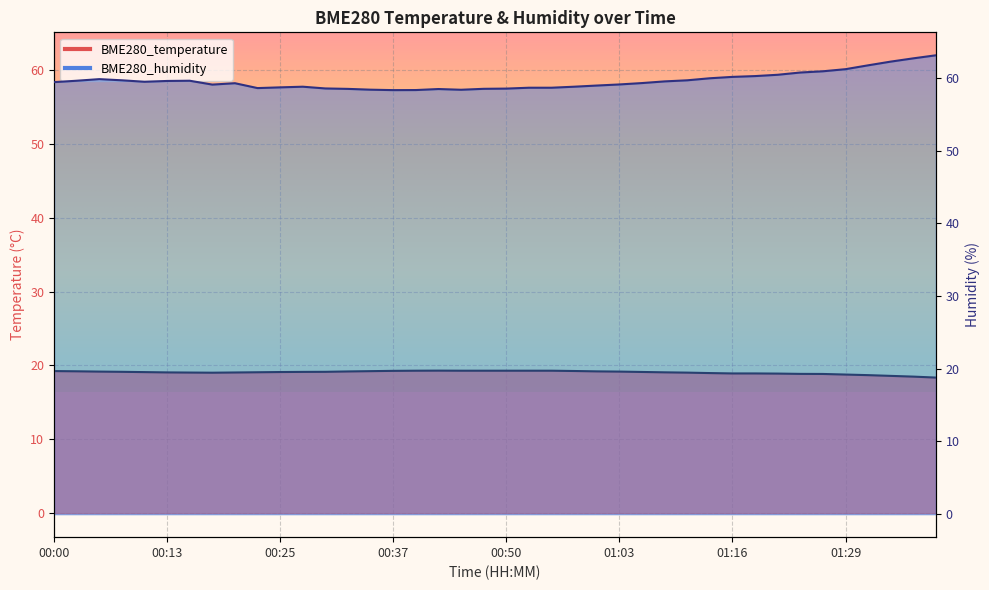

Reading left to right, list all the values displayed in this chart.

BME280_temperature: 00:00=19.2	00:03=19.2	00:05=19.2	00:08=19.1	00:10=19.1	00:13=19.1	00:15=19.0	00:18=19.0	00:20=19.0	00:22=19.1	00:25=19.1	00:27=19.1	00:30=19.1	00:32=19.2	00:35=19.2	00:37=19.3	00:40=19.3	00:42=19.3	00:45=19.3	00:47=19.3	00:50=19.3	00:53=19.3	00:55=19.3	00:58=19.2	01:01=19.2	01:03=19.2	01:06=19.1	01:08=19.1	01:11=19.0	01:13=19.0	01:16=18.9	01:18=18.9	01:21=18.9	01:24=18.9	01:27=18.8	01:29=18.8	01:32=18.7	01:34=18.6	01:37=18.5	01:39=18.4
BME280_humidity: 00:00=59.4	00:03=59.6	00:05=59.8	00:08=59.6	00:10=59.5	00:13=59.6	00:15=59.6	00:18=59.1	00:20=59.2	00:22=58.6	00:25=58.7	00:27=58.8	00:30=58.5	00:32=58.5	00:35=58.4	00:37=58.3	00:40=58.3	00:42=58.5	00:45=58.4	00:47=58.5	00:50=58.5	00:53=58.6	00:55=58.6	00:58=58.8	01:01=58.9	01:03=59.1	01:06=59.3	01:08=59.5	01:11=59.6	01:13=59.9	01:16=60.1	01:18=60.2	01:21=60.4	01:24=60.7	01:27=60.9	01:29=61.2	01:32=61.7	01:34=62.2	01:37=62.7	01:39=63.1